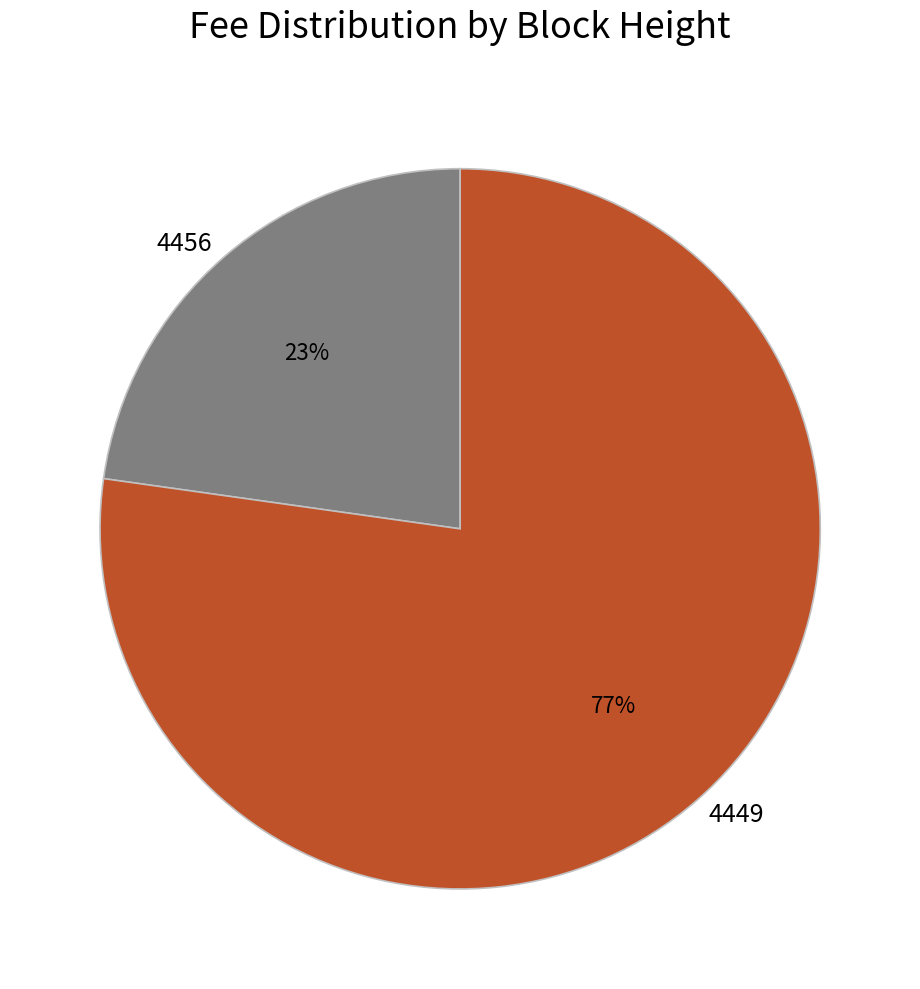

Is the sum of 4456 and 4449 greater than half?

Yes